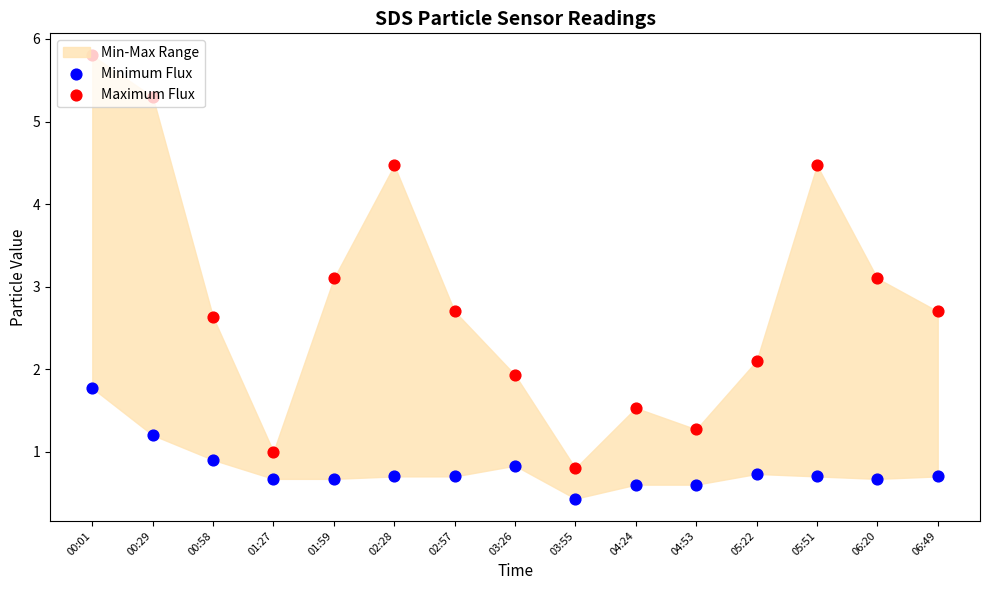

At how many categories does at least one series exceed 2?

10